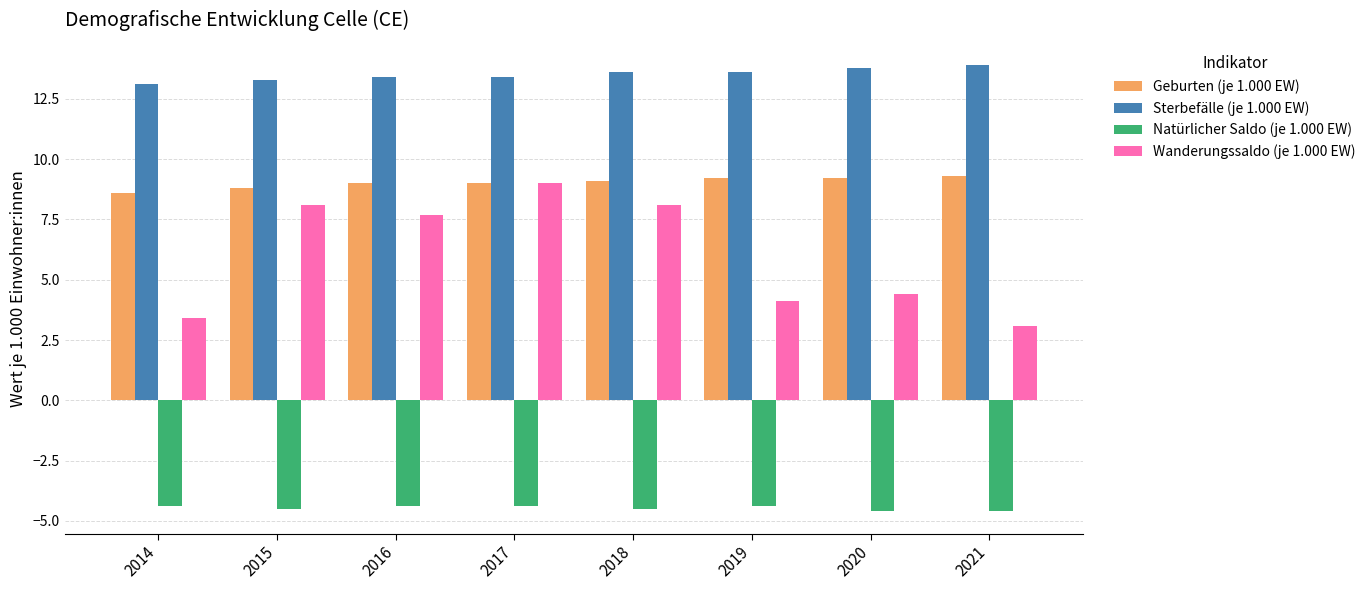

What is the minimum value for Geburten (je 1.000 EW)?

8.6